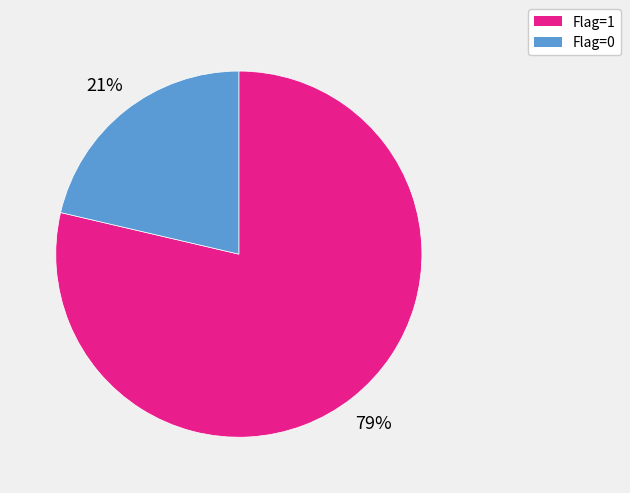

The Flag=1 slice represents 89% of the pie. True or false?

False